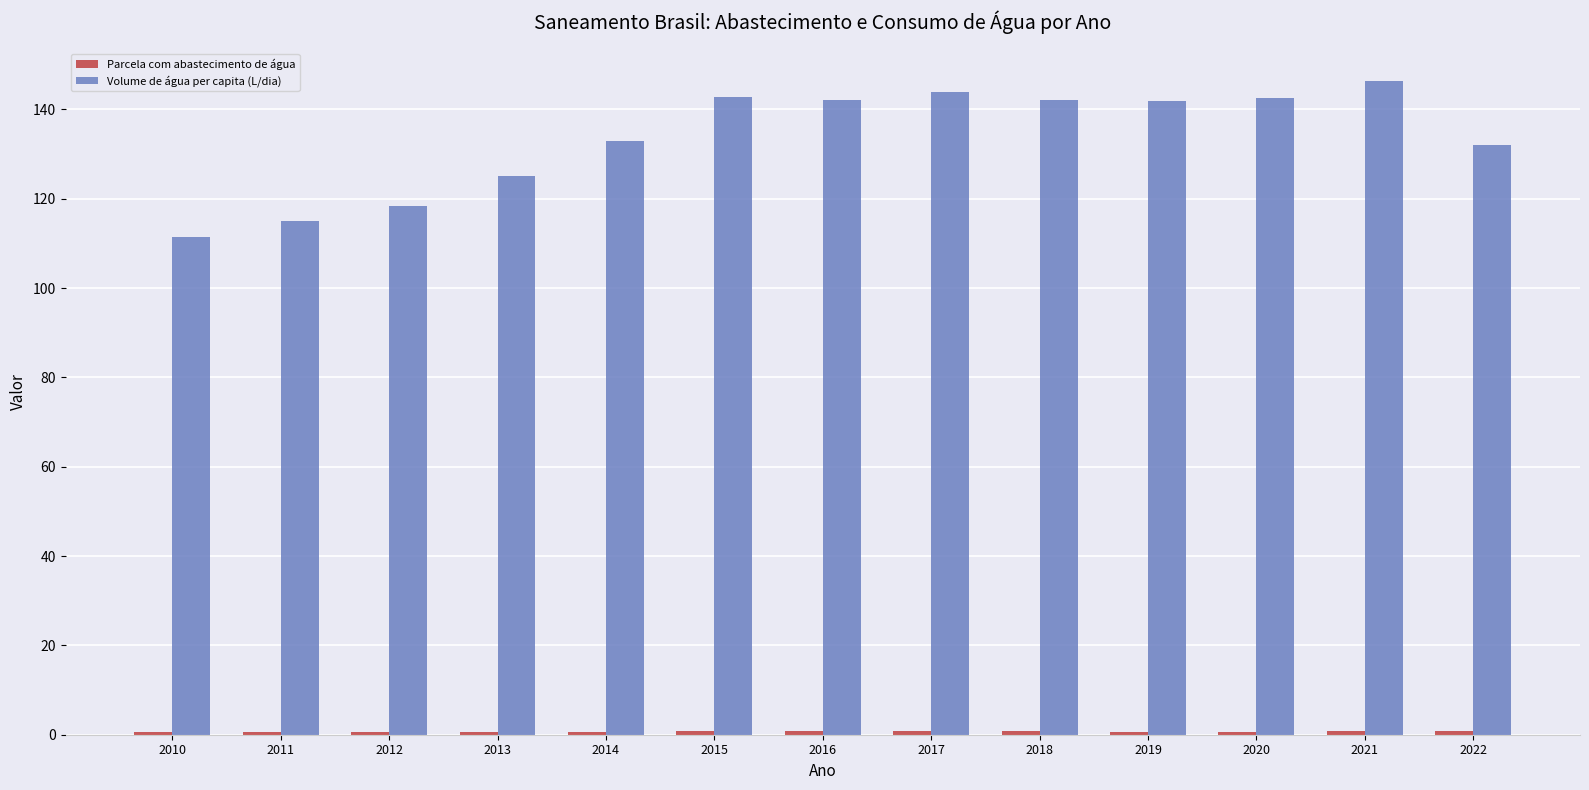

Which series changed the most between 2013 and 2022?

Volume de água per capita (L/dia)